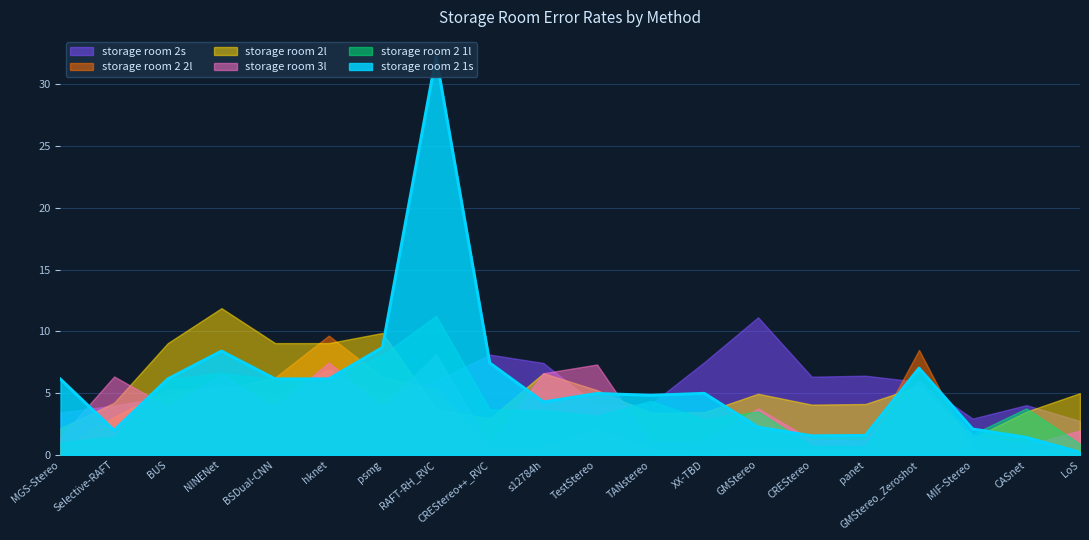

In storage room 2 1l, how many points are higher than both neighbors (excluding endpoints)?

6